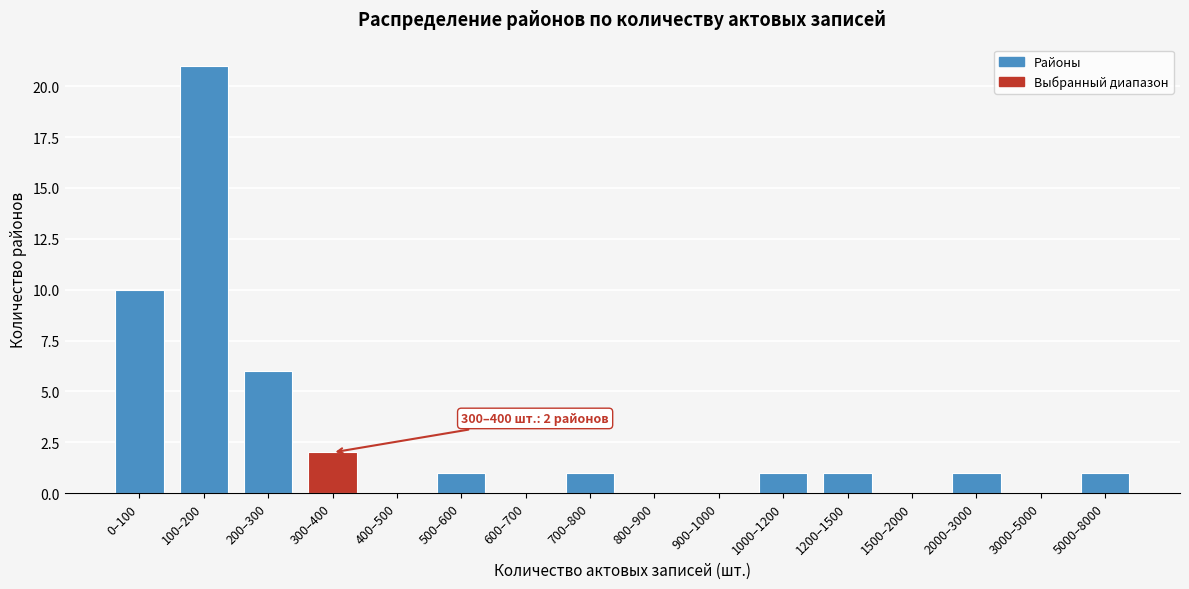

Reading left to right, what are all the values shown in this chart?

0–100=10	100–200=21	200–300=6	300–400=2	400–500=0	500–600=1	600–700=0	700–800=1	800–900=0	900–1000=0	1000–1200=1	1200–1500=1	1500–2000=0	2000–3000=1	3000–5000=0	5000–8000=1